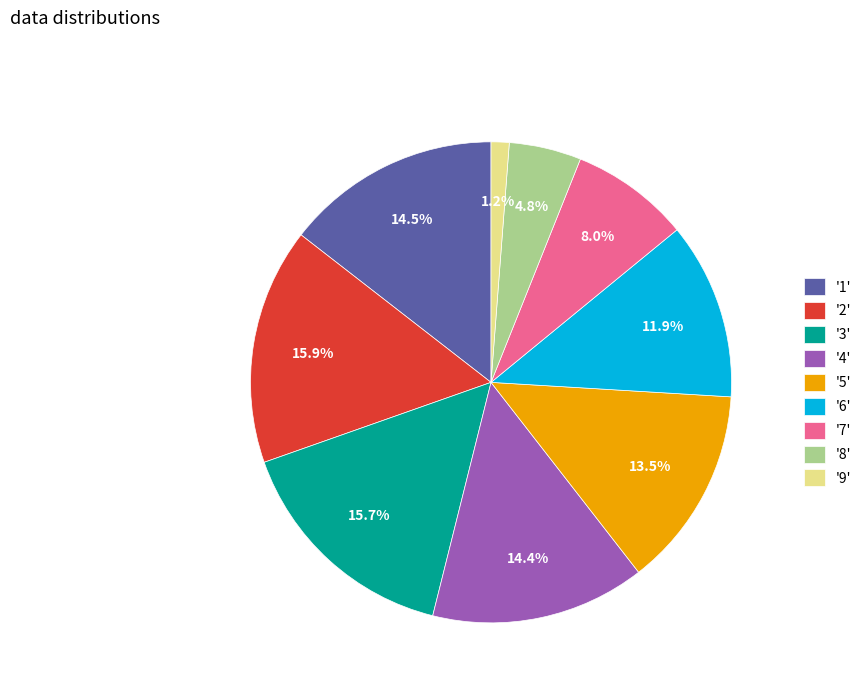

Is there a majority slice in this chart?

No